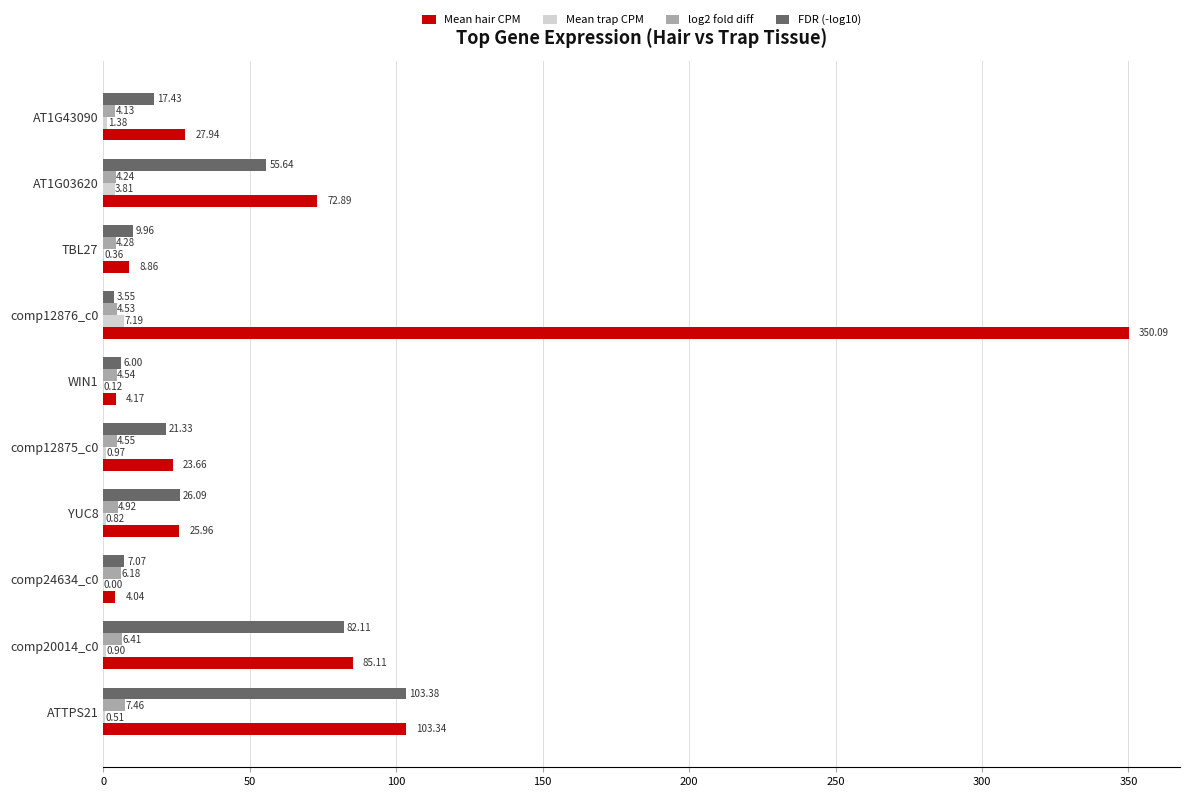

Which series has the largest total across all categories?

Mean hair CPM